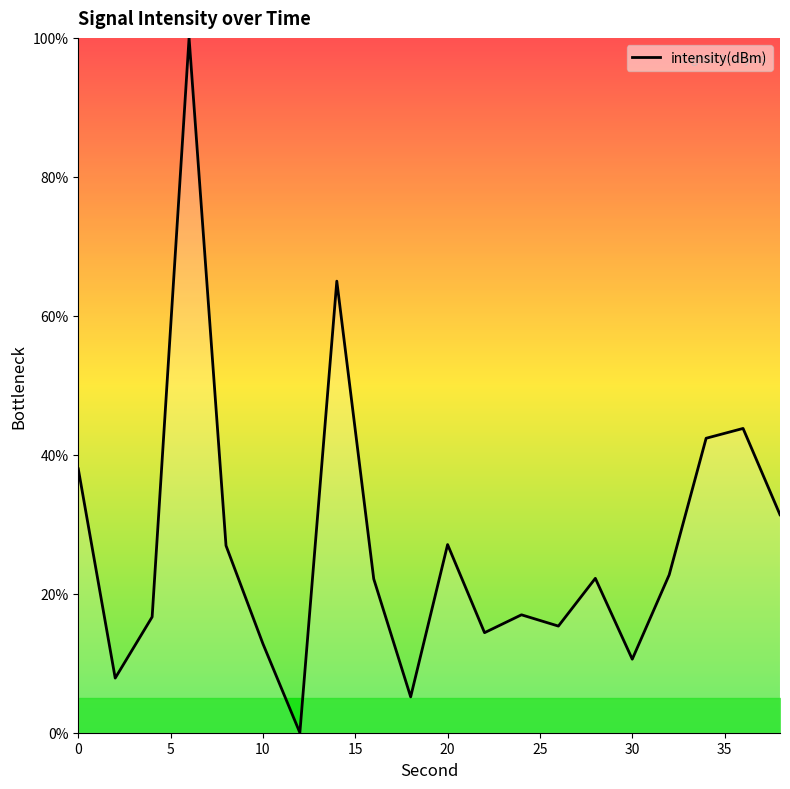

What is the greatest value displayed?

100.0